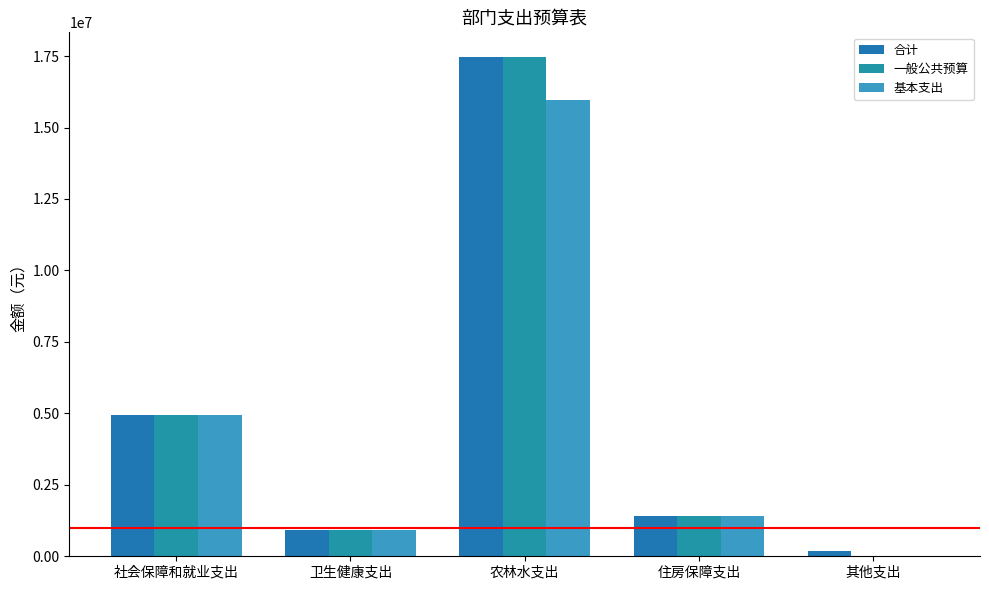

How many groups of bars are there?

5